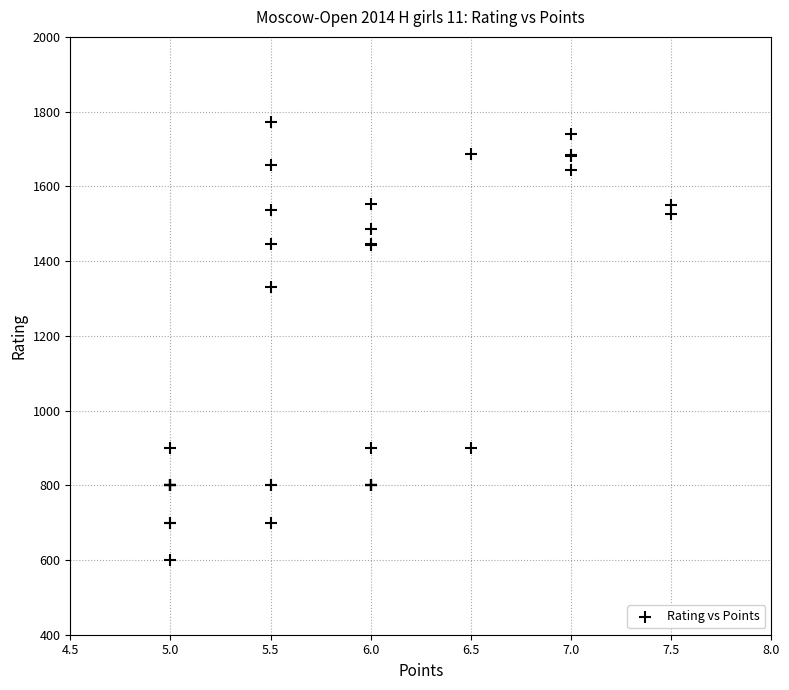

What Y value in the scatter plot is closest to 1186?

1330